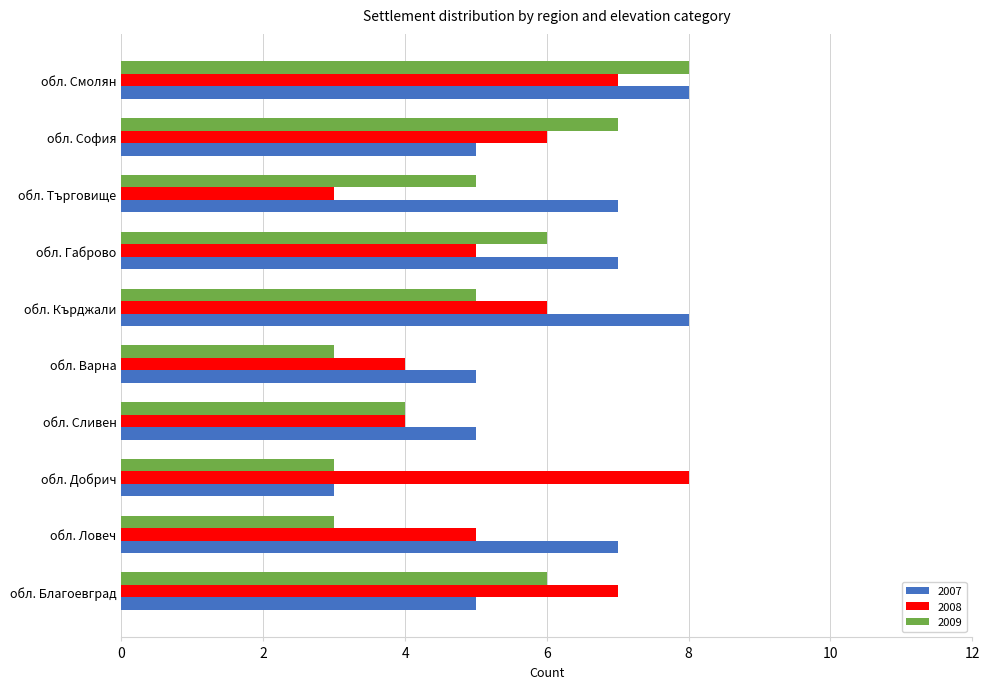

At which label does 2008 reach its peak?

обл. Добрич